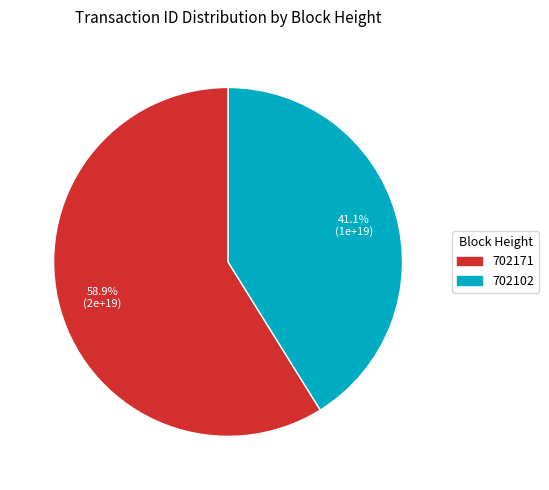

True or false: 702102 accounts for 41% of the total.

True